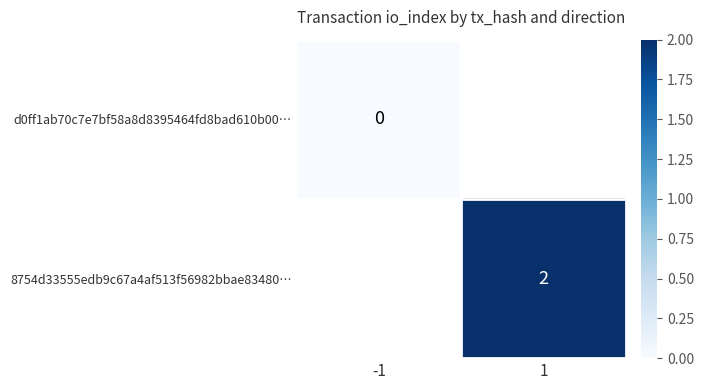

Rank the series by their maximum value, from lowest to highest.

d0ff1ab70c7e7bf58a8d8395464fd8bad610b00…, 8754d33555edb9c67a4af513f56982bbae83480…